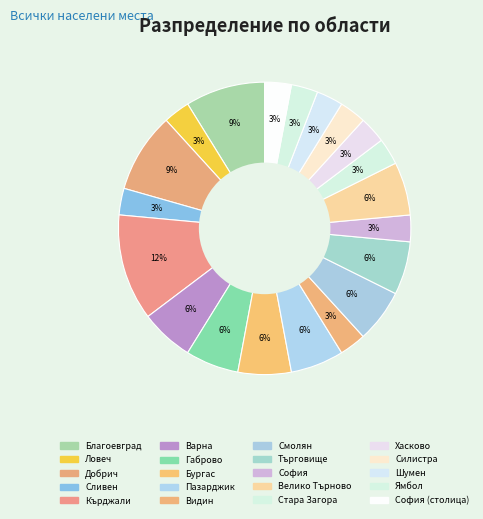

How many segments does this pie chart have?

20